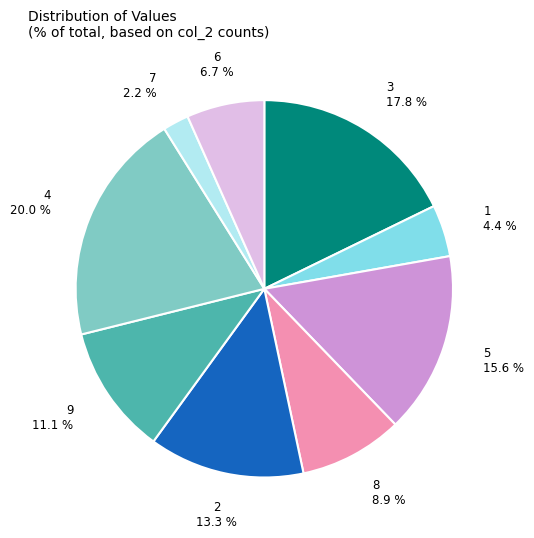

To the nearest percent, what portion does 2 represent?

13%